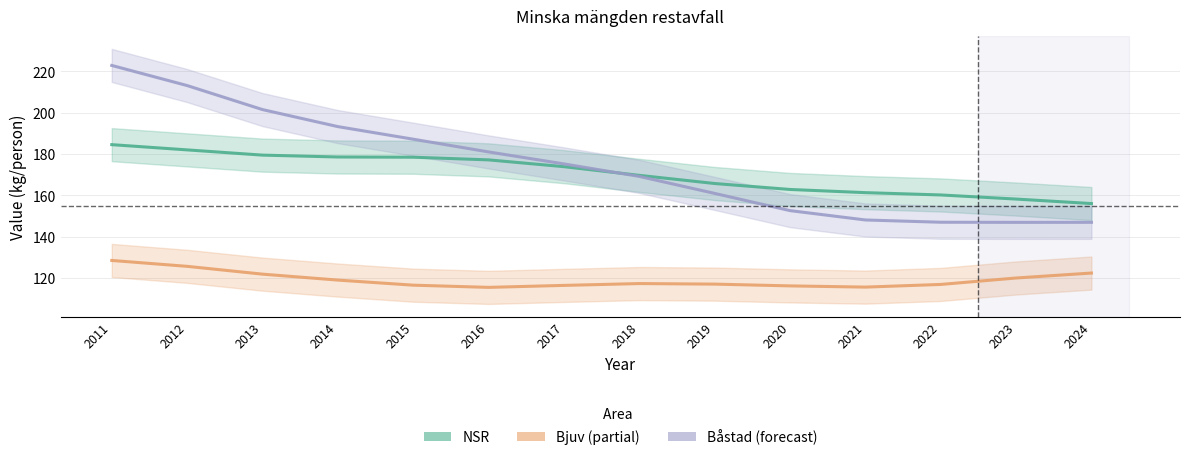

Count the number of data series in this chart.

3